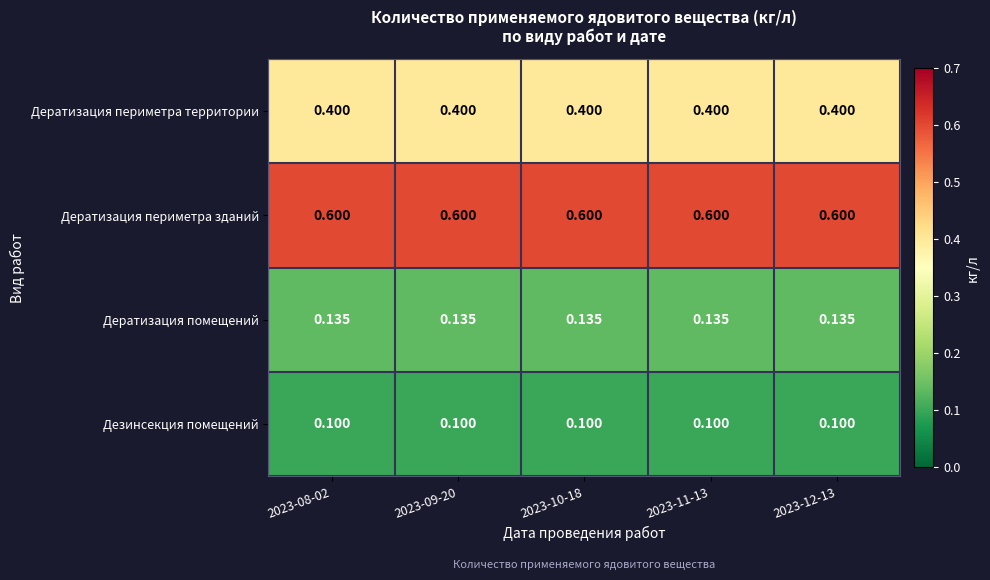

Rank the series by their maximum value, from highest to lowest.

Дератизация периметра зданий, Дератизация периметра территории, Дератизация помещений, Дезинсекция помещений